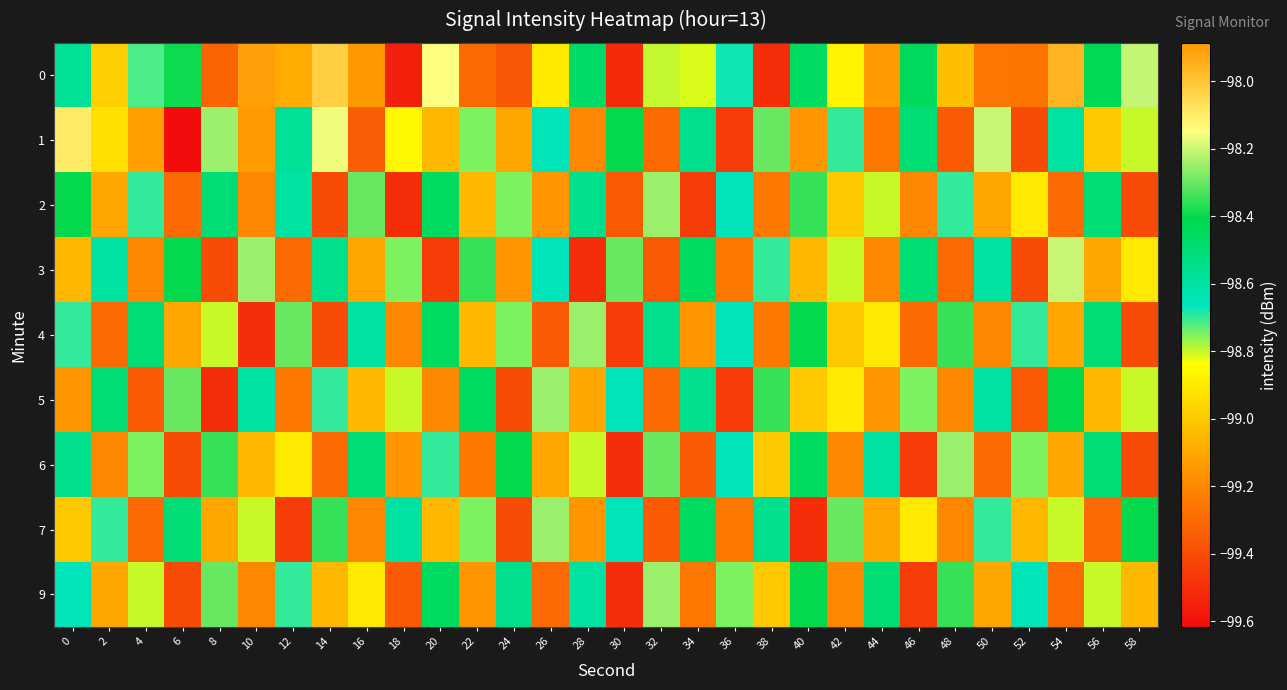

Which has a higher value, 42 or 56?

56